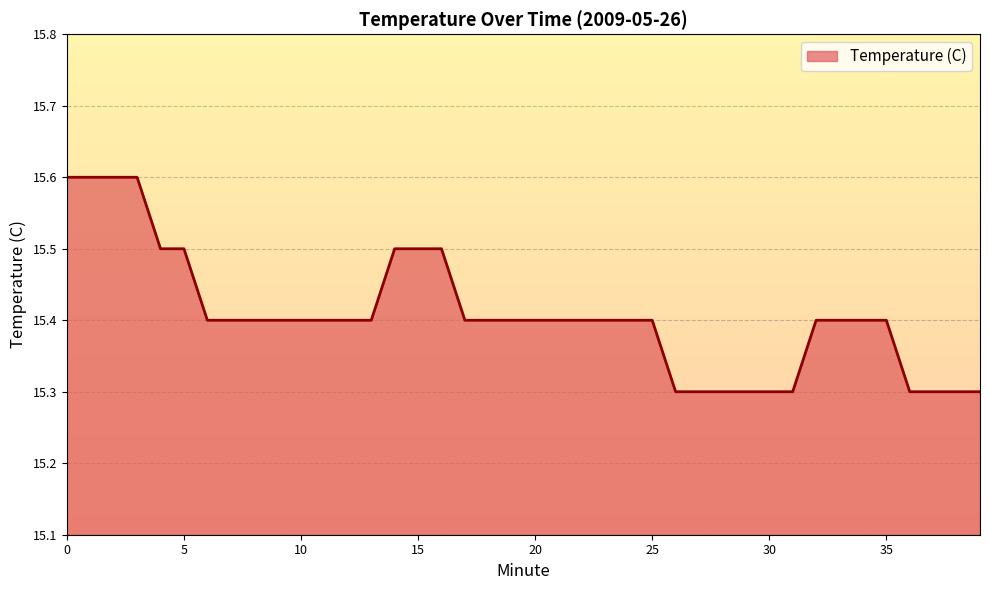

True or false: the data shows 9.4 at 9.

False